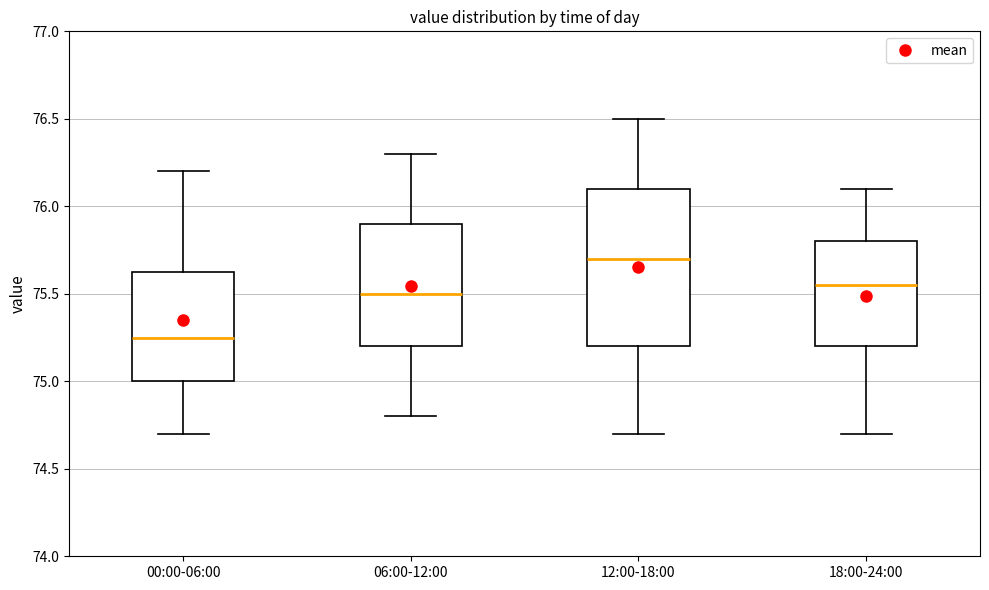

Reading left to right, transcribe this box plot: for each box, give where its median line is, the range the box spans, and where its two whiskers end, as read against the y-axis. The values are not printed on the chart, so give them approximately, as read against the axis.

00:00-06:00: median 75.25, box 75.00 to 75.65, whiskers 74.70 to 76.20
06:00-12:00: median 75.50, box 75.20 to 75.90, whiskers 74.80 to 76.30
12:00-18:00: median 75.70, box 75.20 to 76.10, whiskers 74.70 to 76.50
18:00-24:00: median 75.55, box 75.20 to 75.80, whiskers 74.70 to 76.10